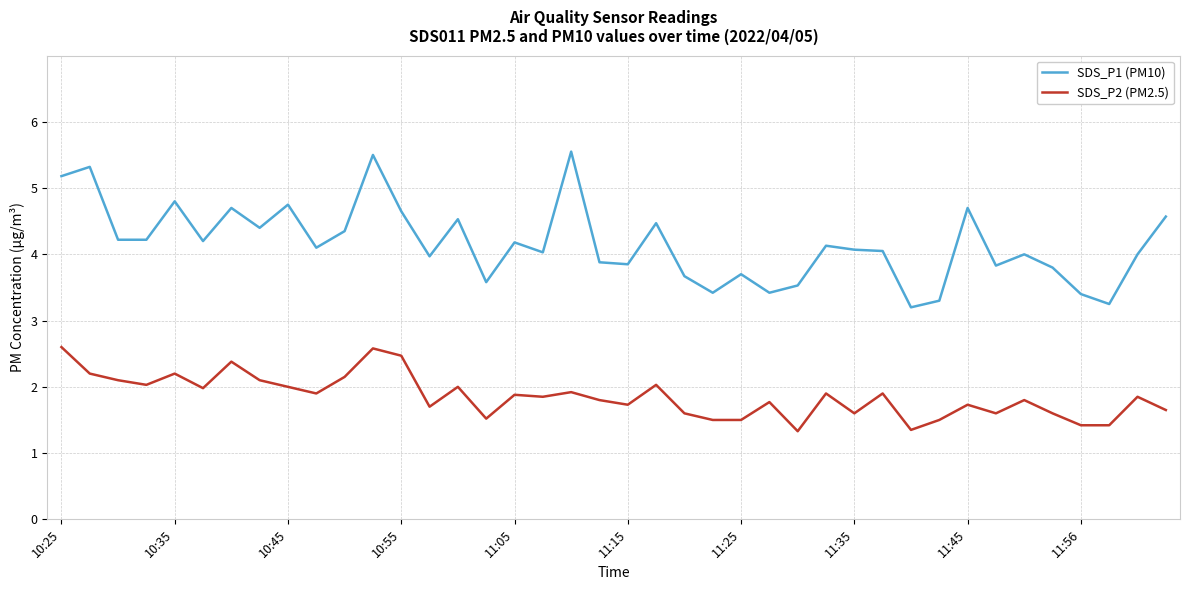

List the series in order of their peak value, lowest first.

SDS_P2 (PM2.5), SDS_P1 (PM10)